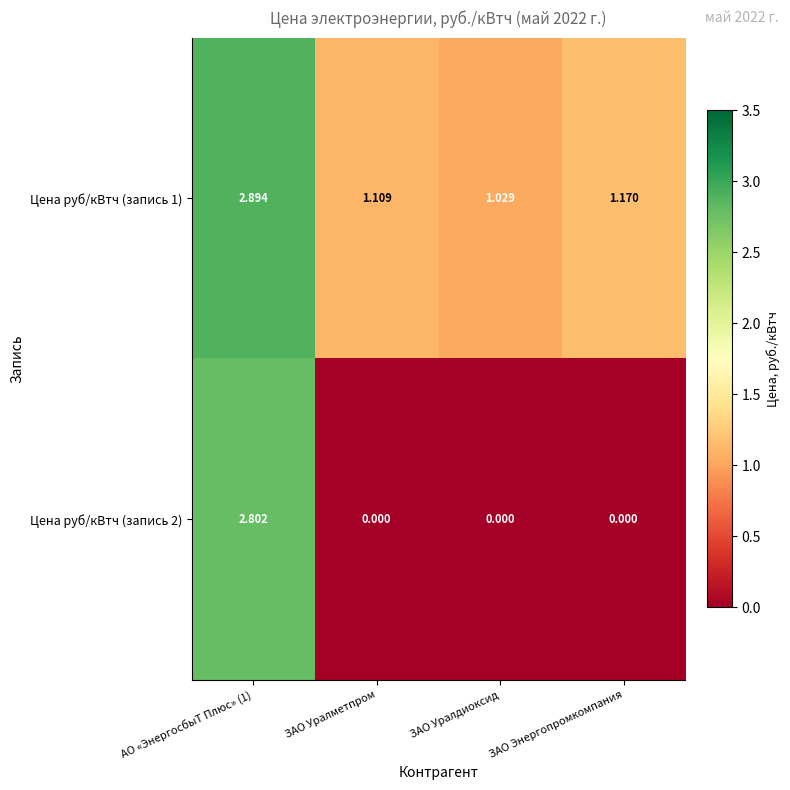

Is the value of Цена руб/кВтч (запись 1) at ЗАО Уралдиоксид greater than the value of Цена руб/кВтч (запись 2) at АО «ЭнергосбыТ Плюс» (1)?

No